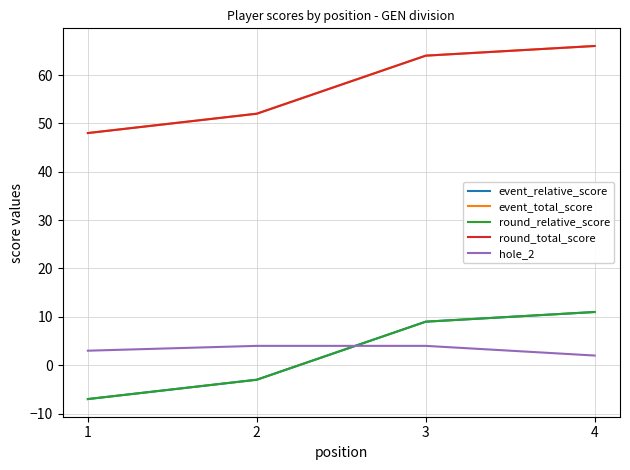

At which label does round_relative_score first exceed 9?

4